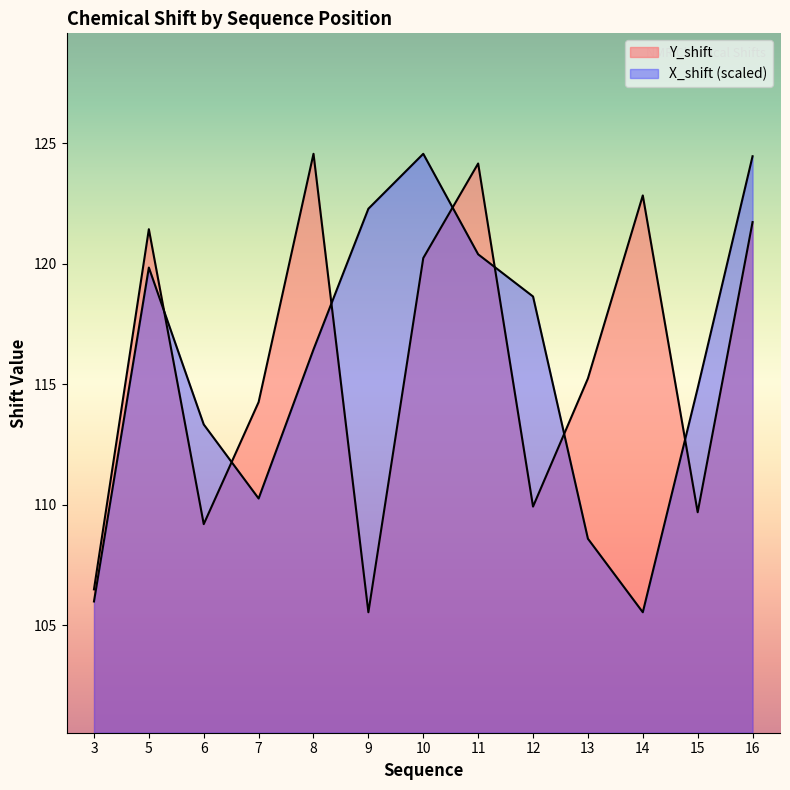

What is the value of the Y_shift point at the 4th from the left?

114.3